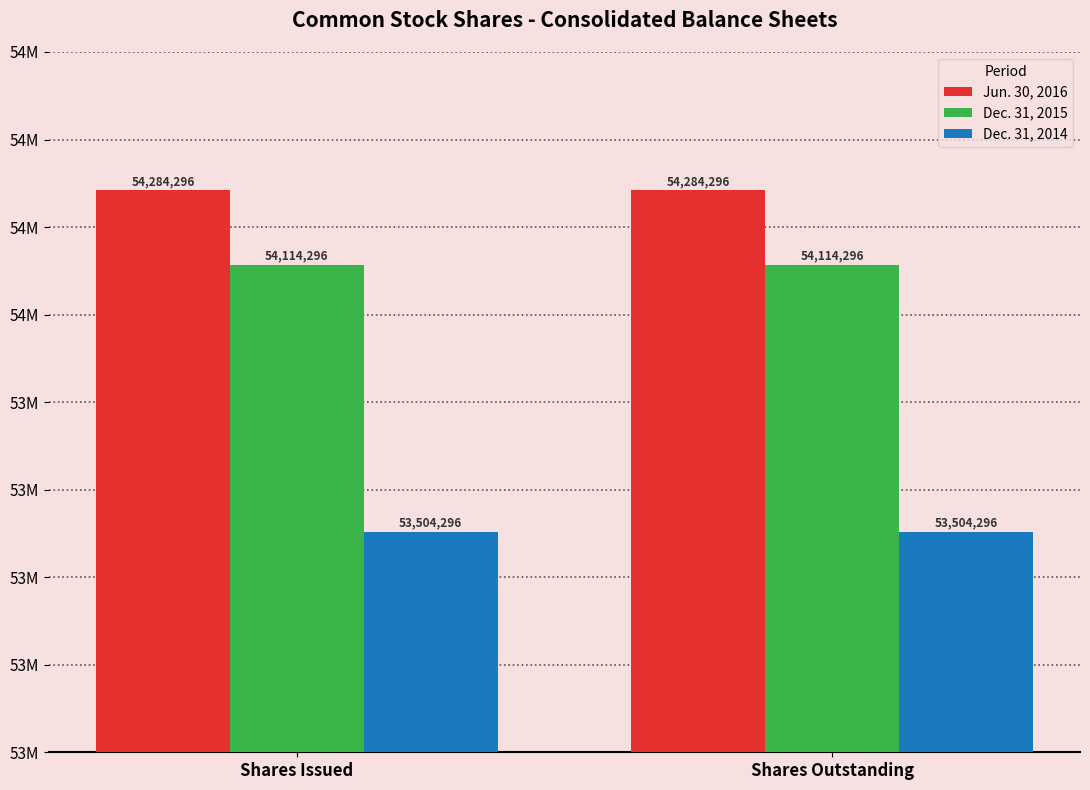

What is the sum of all Dec. 31, 2014 values?

107008592